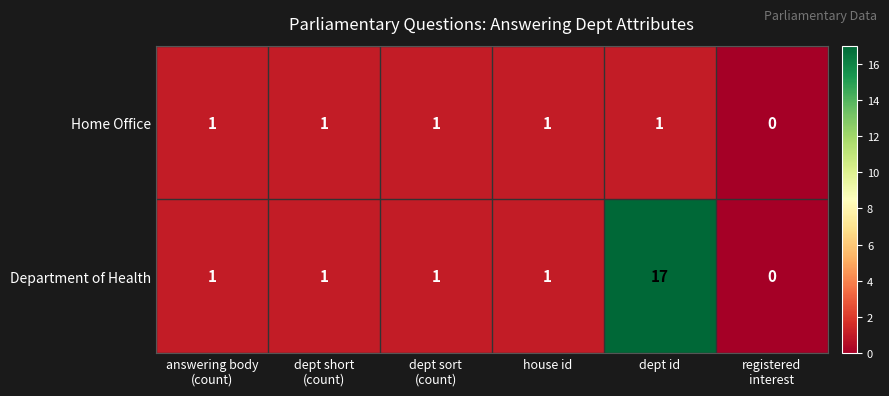

Which series has the largest total across all categories?

Department of Health